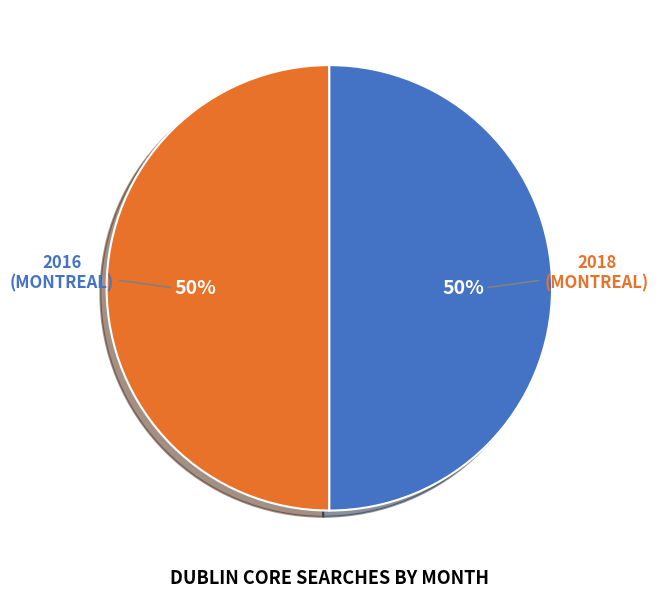

Do 2018 (MONTREAL) and 2016 (MONTREAL) together represent more than half of the pie?

Yes